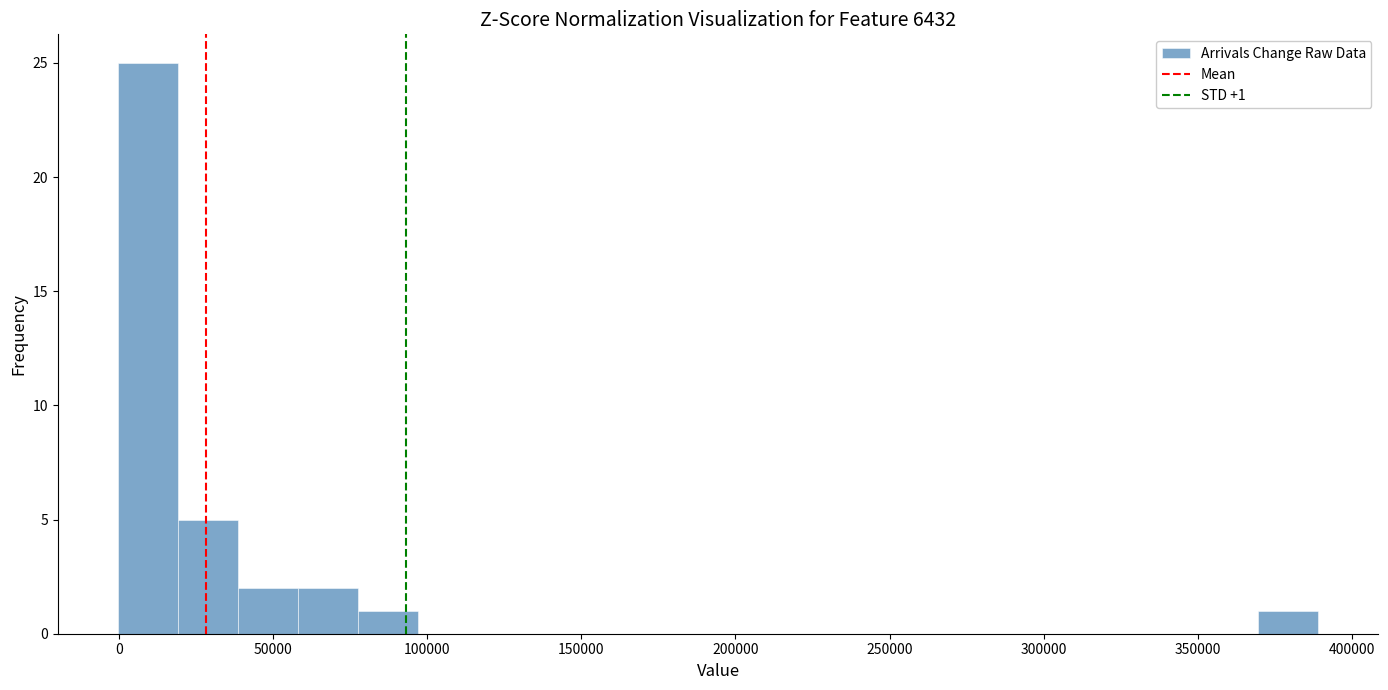

Around what value on the x-axis is the tallest bar? Give the approximate position of its centre, as read against the axis.

10000